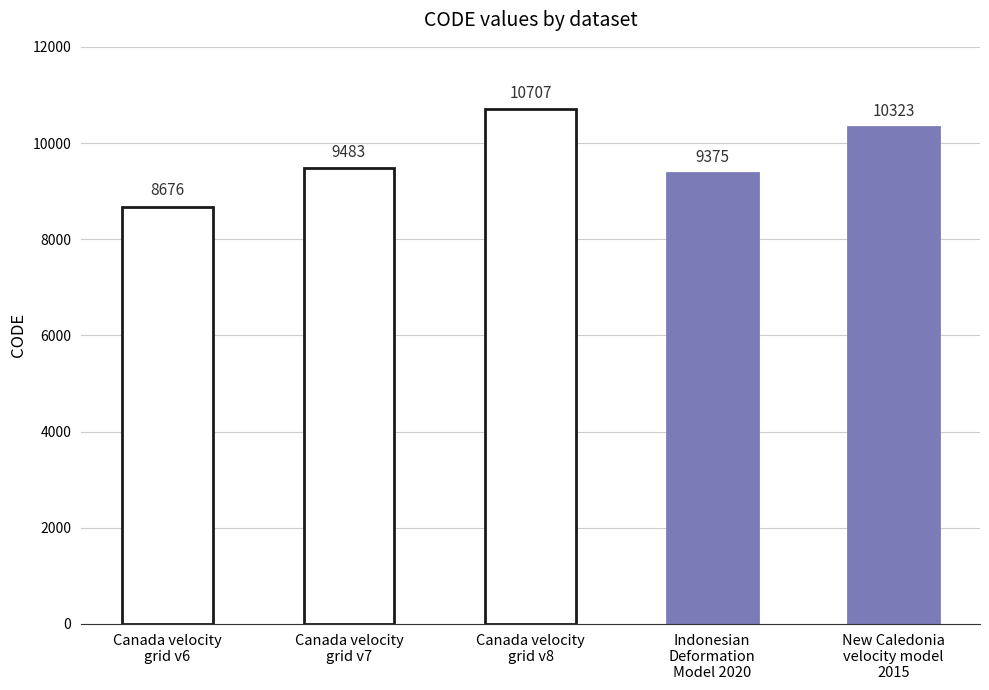

What is the change in value from Canada velocity
grid v7 to Indonesian
Deformation
Model 2020?

-108